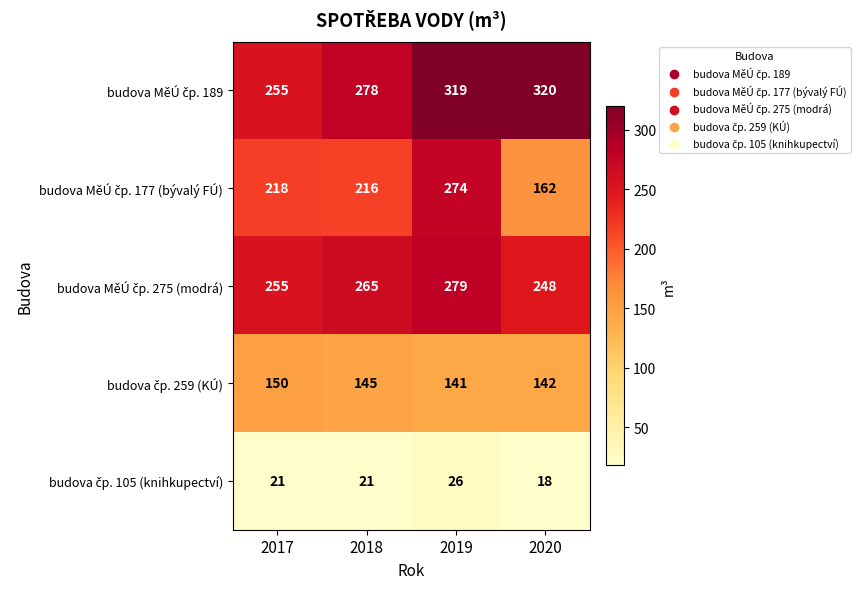

At how many categories does at least one series exceed 209?

4